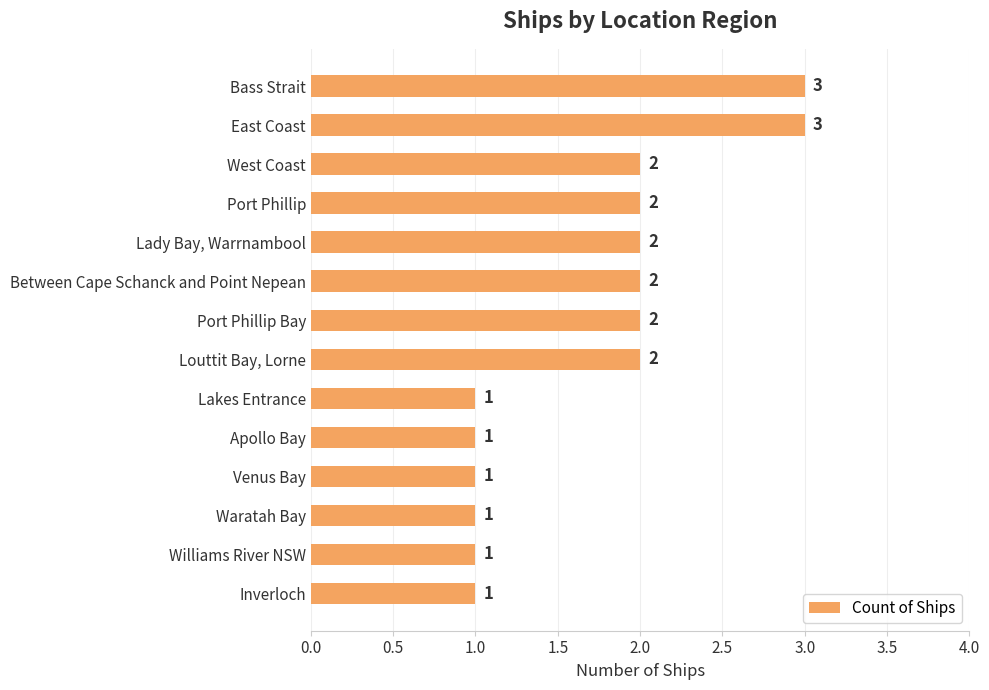

What is the sum of the values at West Coast and Lady Bay, Warrnambool?

4